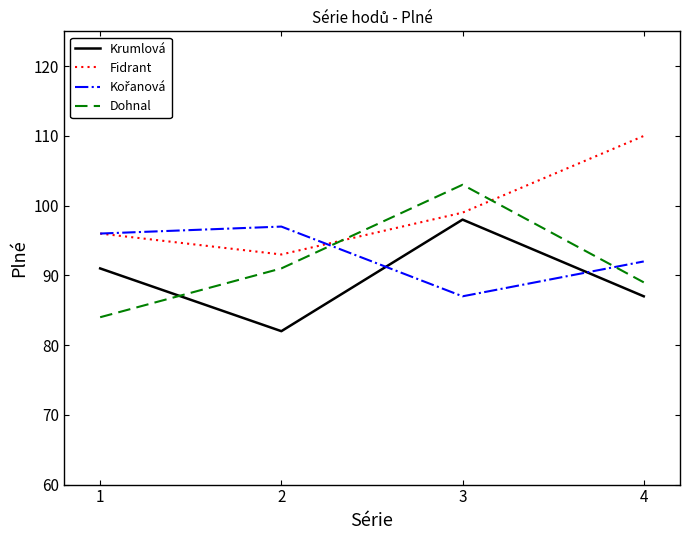

Where is the first local minimum for Fidrant?

2